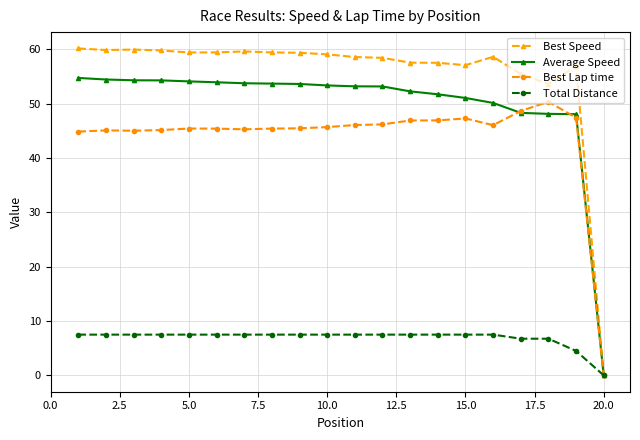

How many lines are shown in the chart?

4